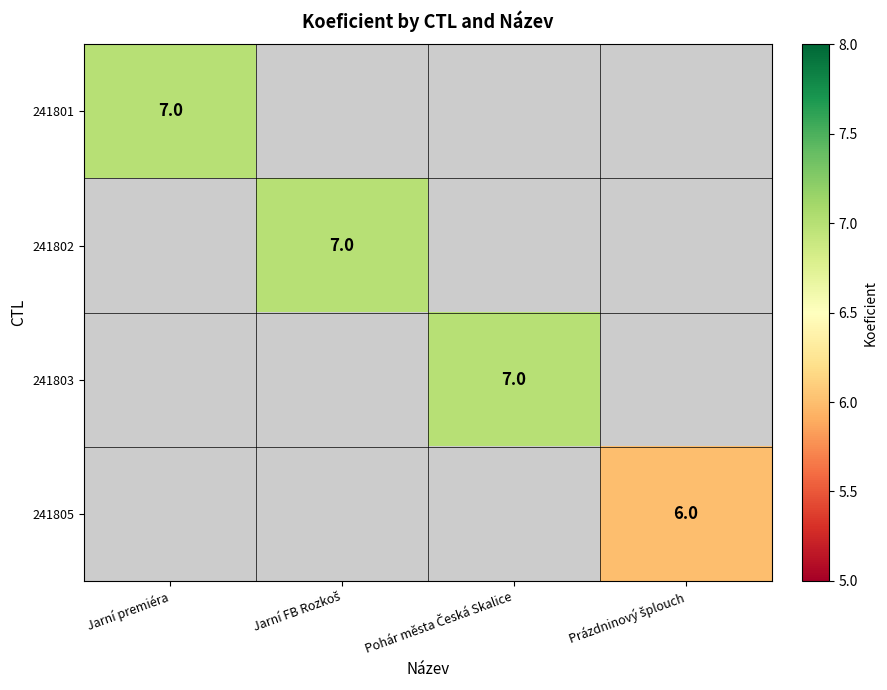

Which series has the largest range (max minus min)?

241801